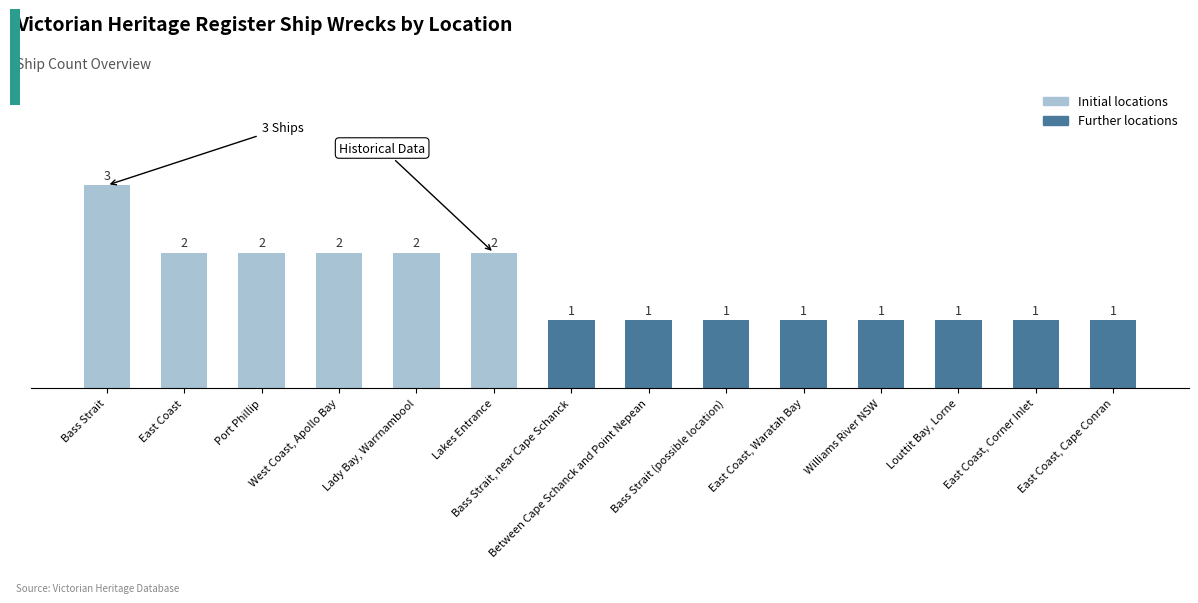

What is the change in value from East Coast to Williams River NSW?

-1